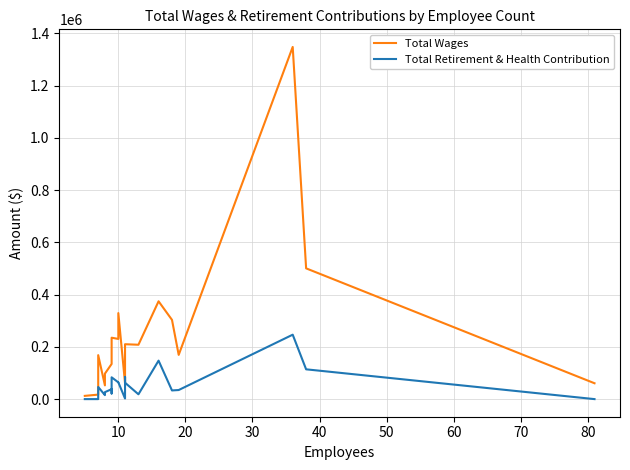

In Total Wages, how many points are higher than both neighbors (excluding endpoints)?

6